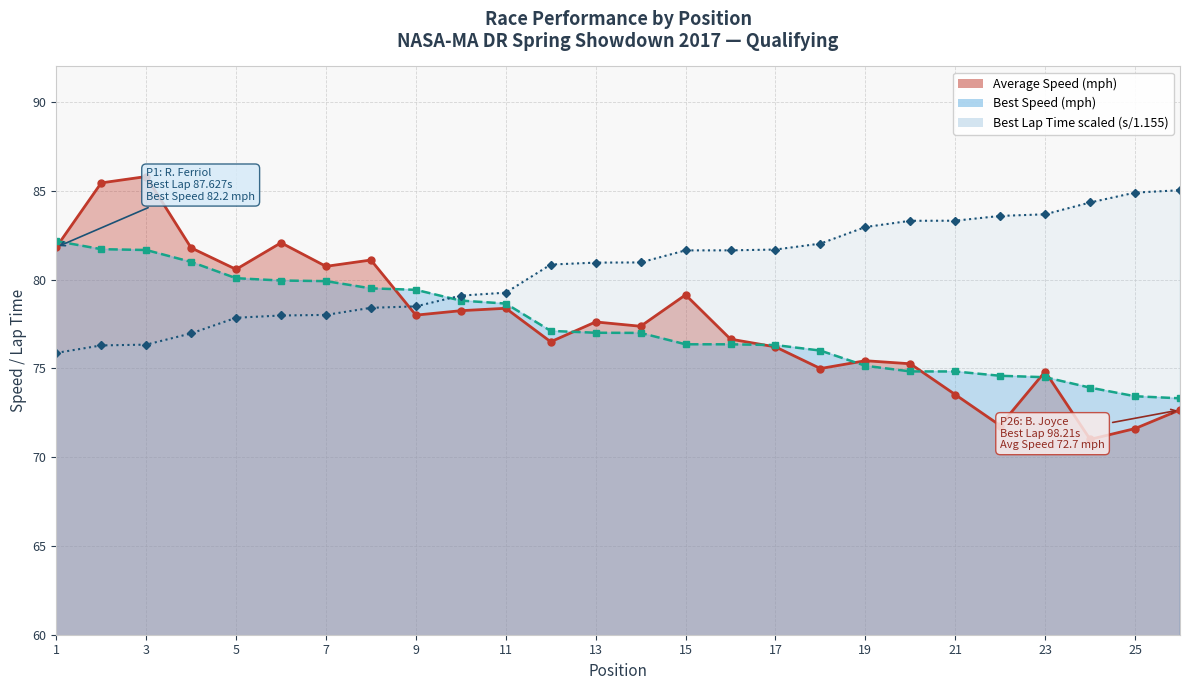

What are all the series names shown in the legend?

Best Lap time, Best Speed, Average Speed